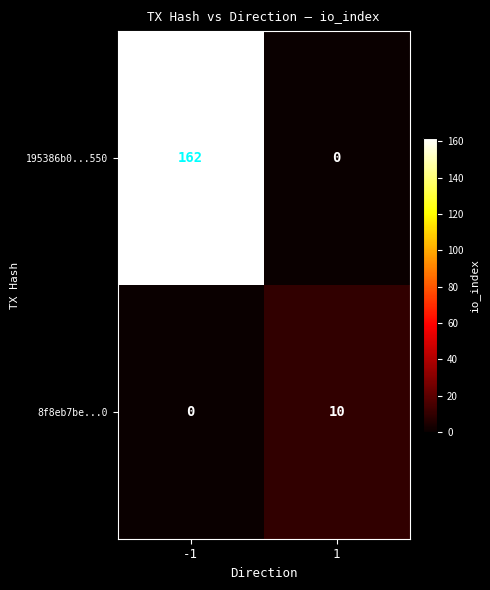

Reading left to right, list all the values displayed in this chart.

195386b0...550: -1=162	1=0
8f8eb7be...0: -1=0	1=10